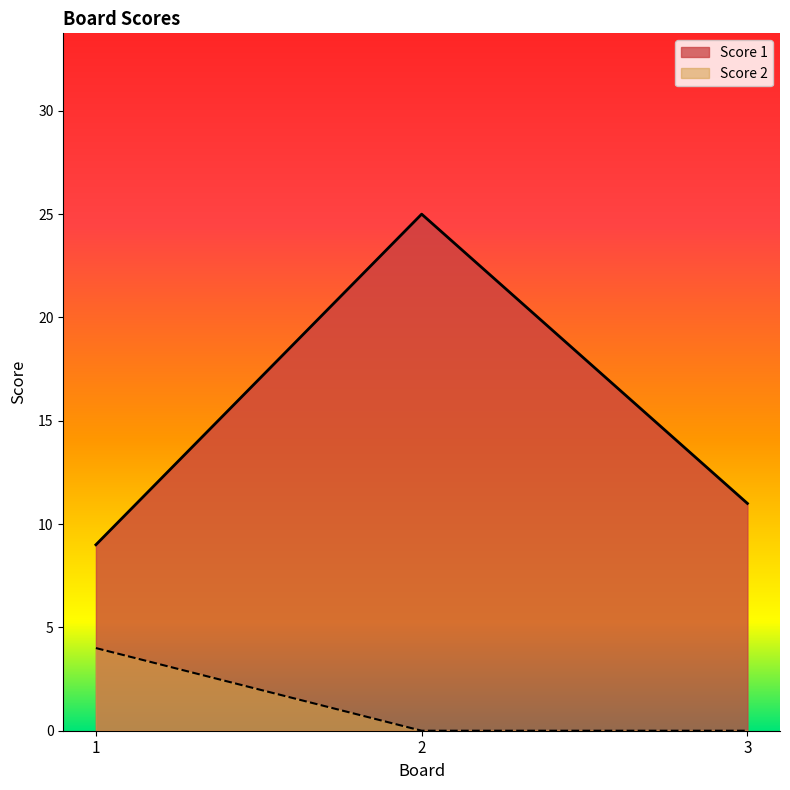

Rank the categories by Score 1 value from lowest to highest.

1, 3, 2